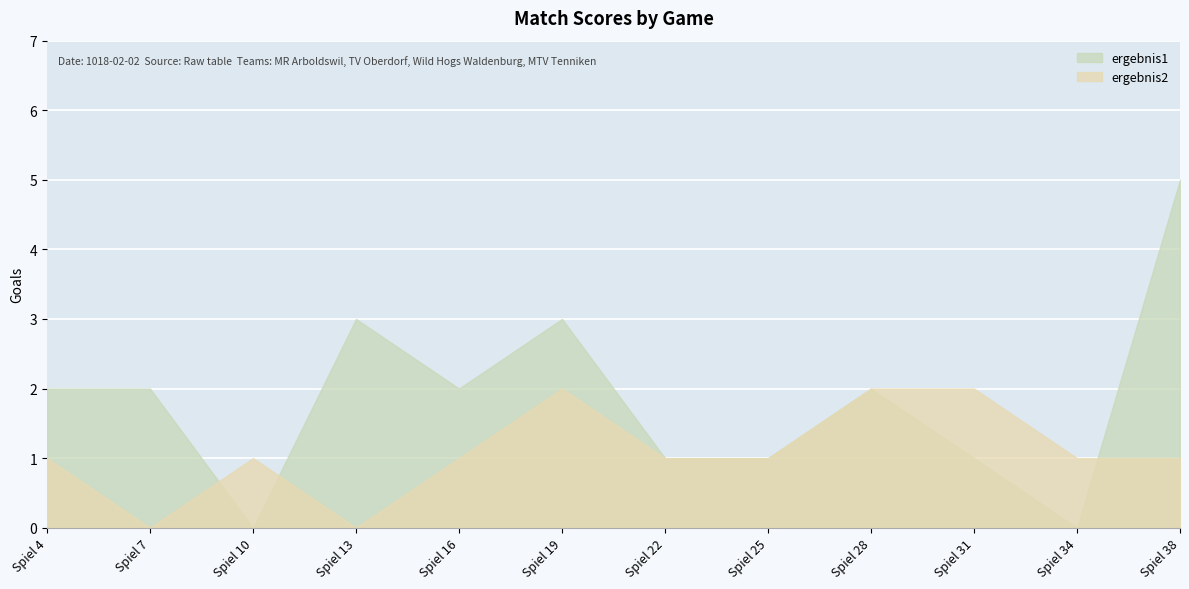

In ergebnis1, how many points are higher than both neighbors (excluding endpoints)?

3